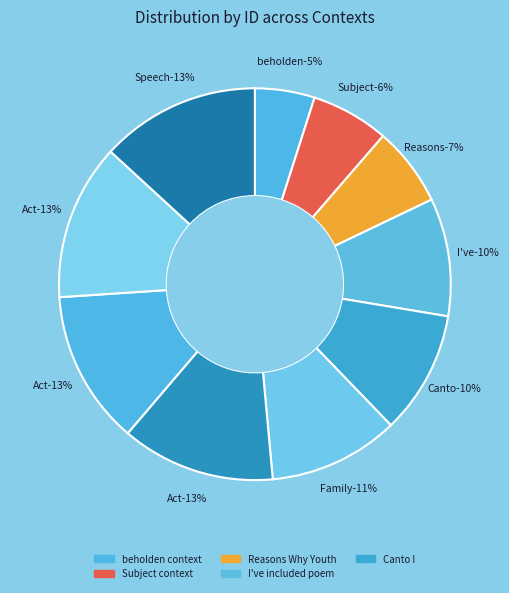

Is the sum of Speech context and Canto I greater than half?

No